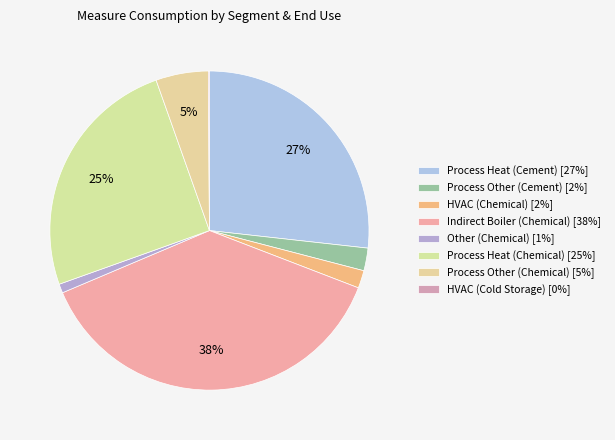

Which category has the biggest portion of the pie?

Indirect Boiler (Chemical)